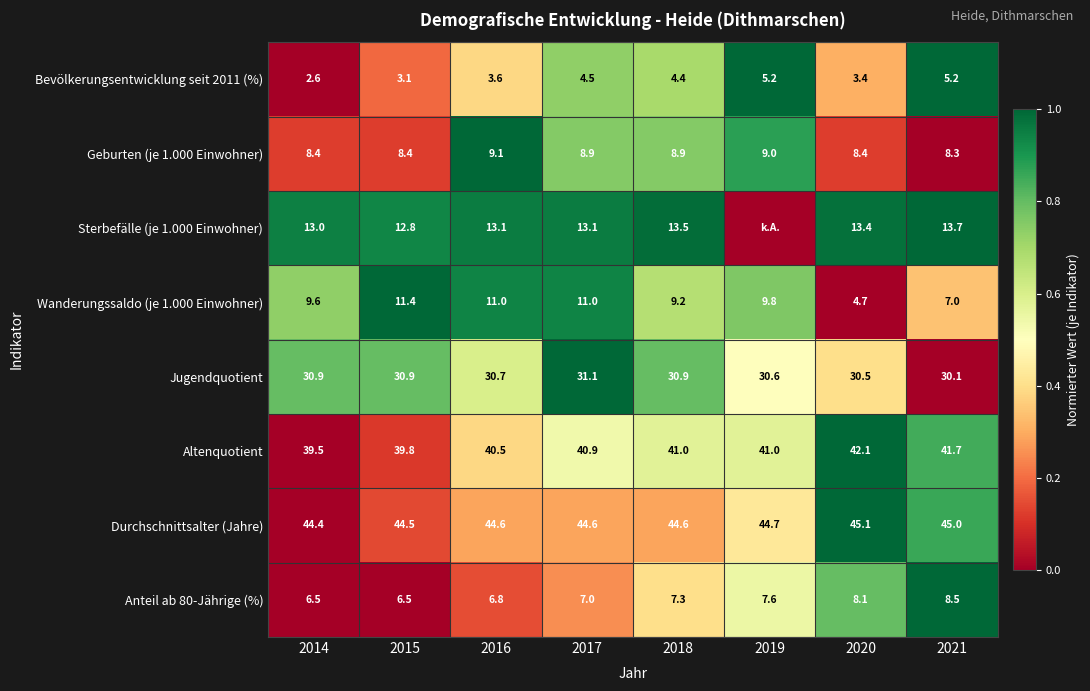

Rank the series at 2014 from highest to lowest value.

Durchschnittsalter (Jahre), Altenquotient, Jugendquotient, Sterbefälle (je 1.000 Einwohner), Wanderungssaldo (je 1.000 Einwohner), Geburten (je 1.000 Einwohner), Anteil ab 80-Jährige (%), Bevölkerungsentwicklung seit 2011 (%)